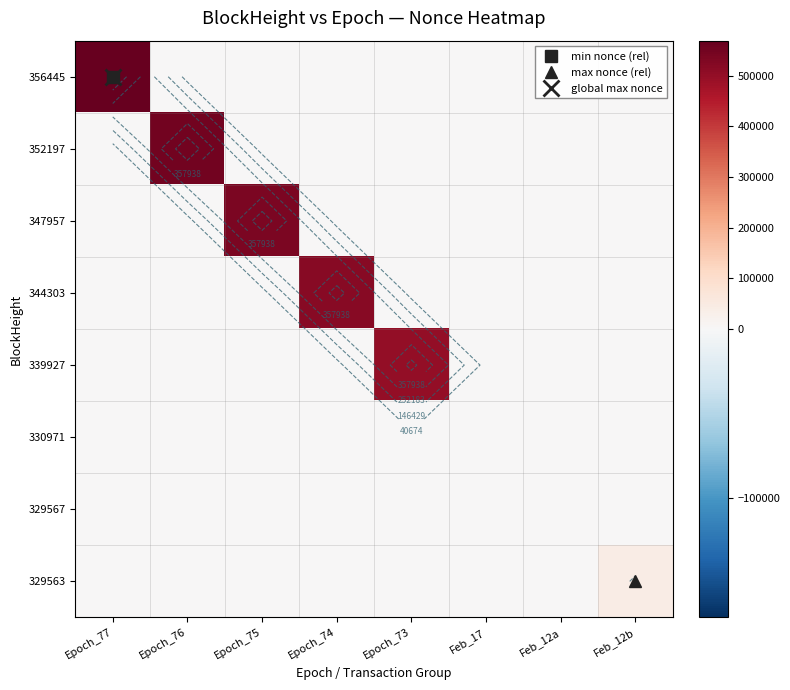

At which category does the chart reach its minimum across all series?

Epoch_76